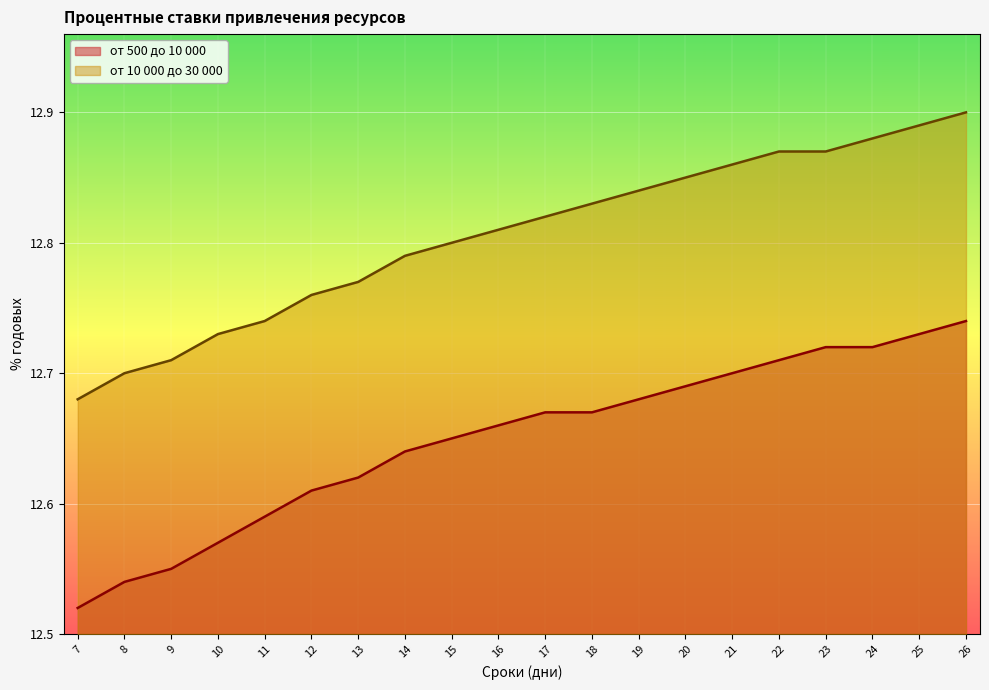

What is the sum of all от 10 000 до 30 000 values?

256.1